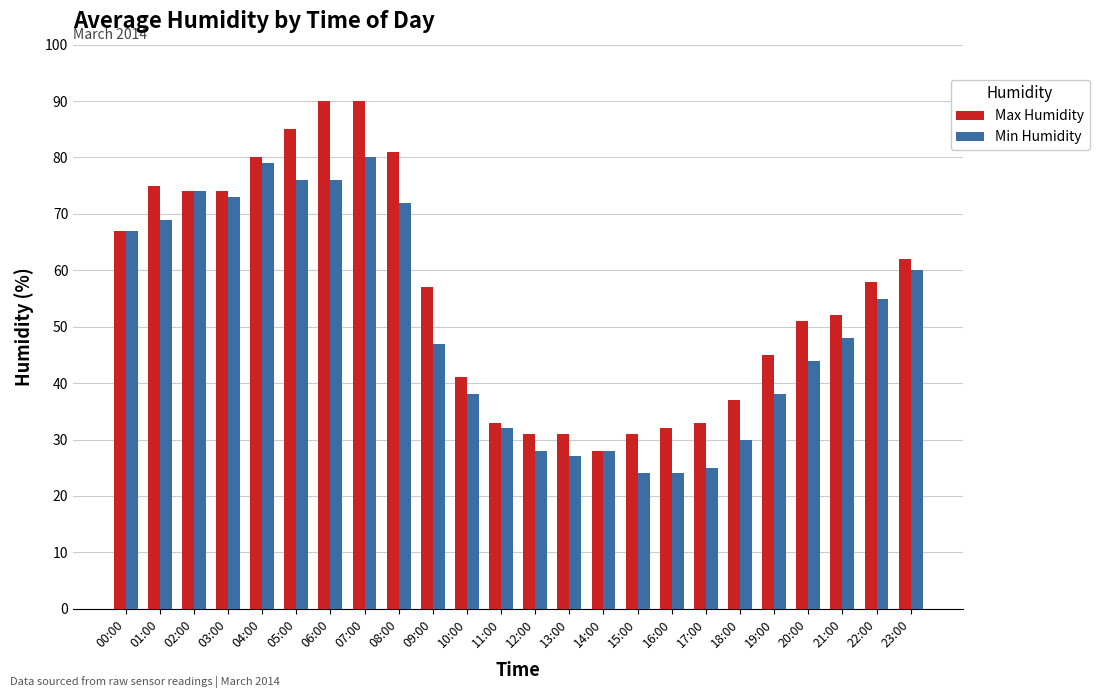

How many groups of bars are there?

24